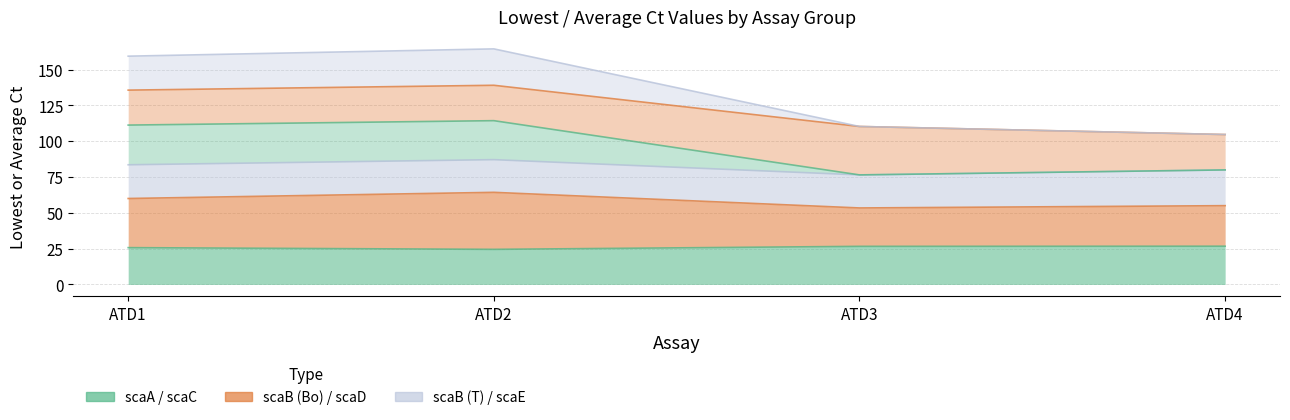

What is the difference between the highest and lowest values at ATD2?

139.9